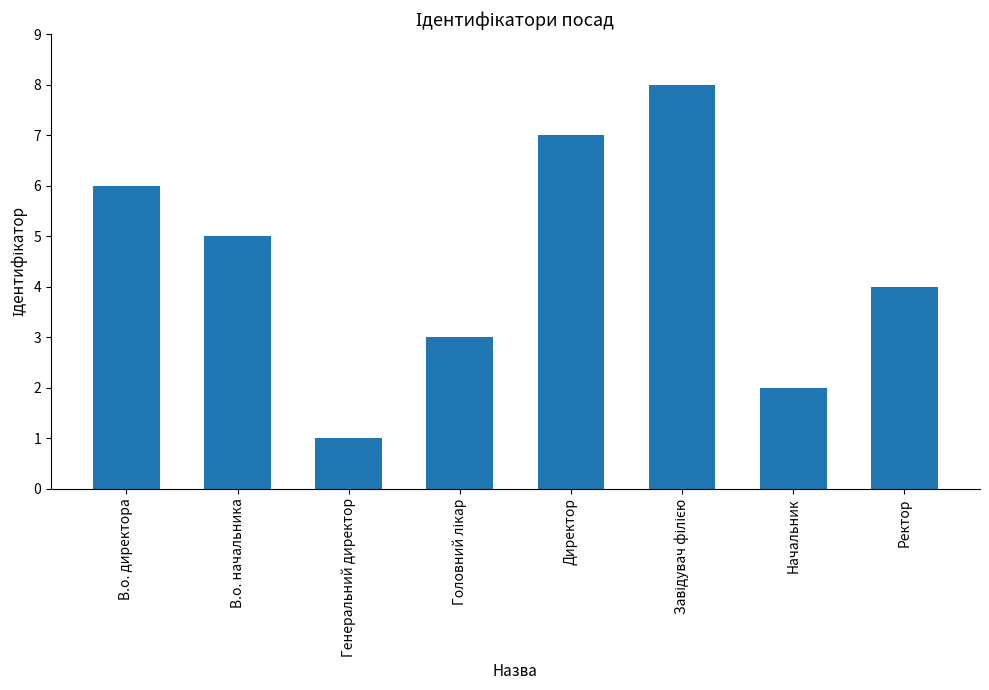

What is the label of the 8th bar from the right?

В.о. директора